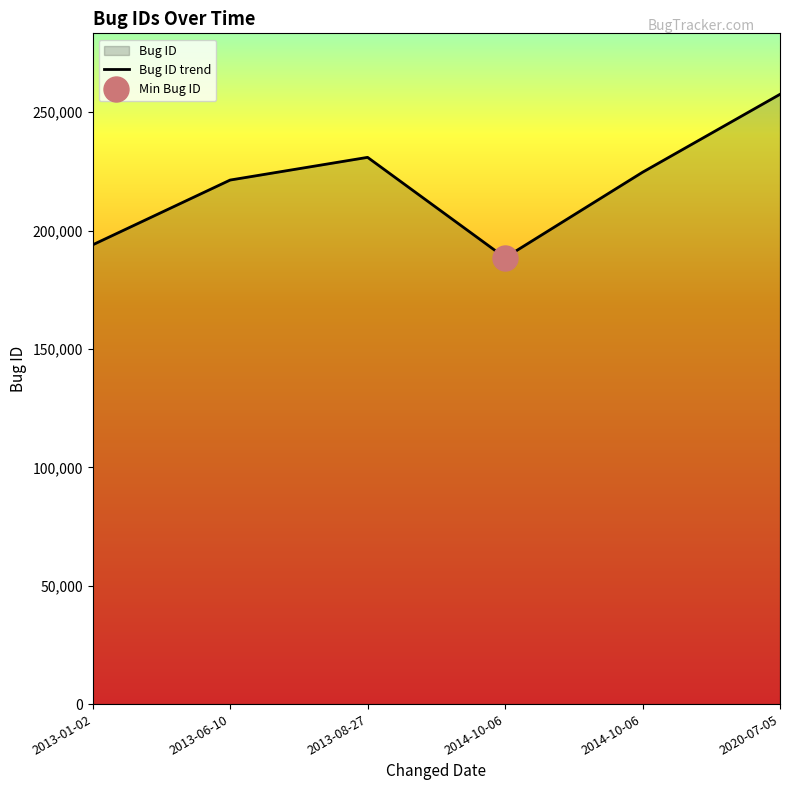

Reading left to right, extract all data points from this chart.

2013-01-02=194002	2013-06-10=221367	2013-08-27=230957	2014-10-06=188551	2014-10-06=224662	2020-07-05=257587